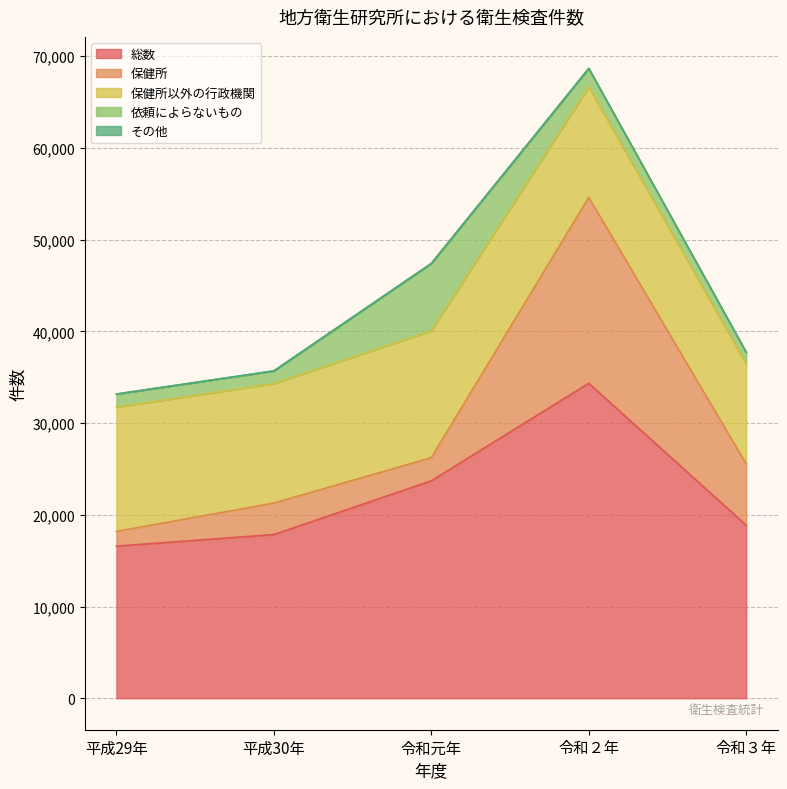

What is the spread (max minus min) of values at 令和３年?

18856